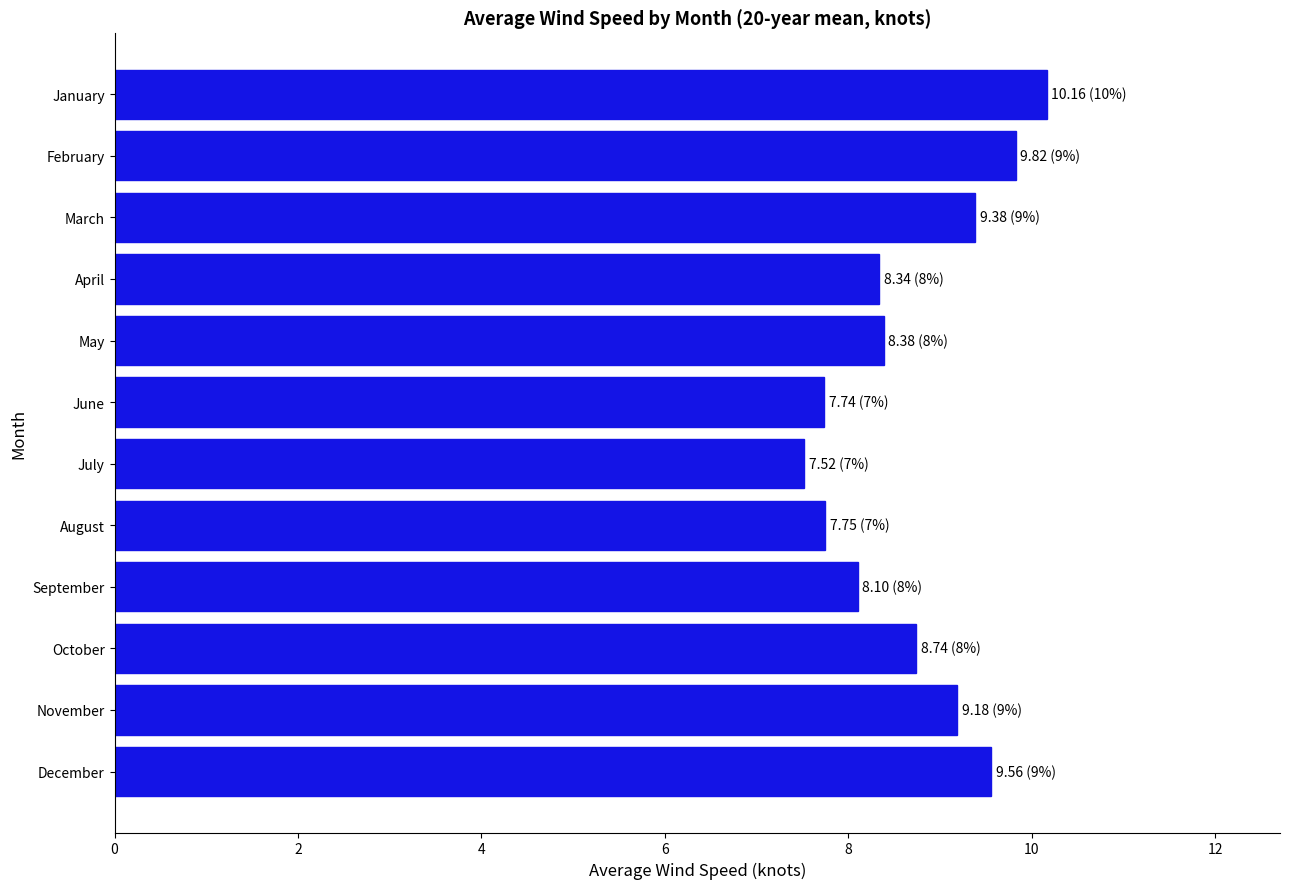

Does the chart contain stacked bars?

No